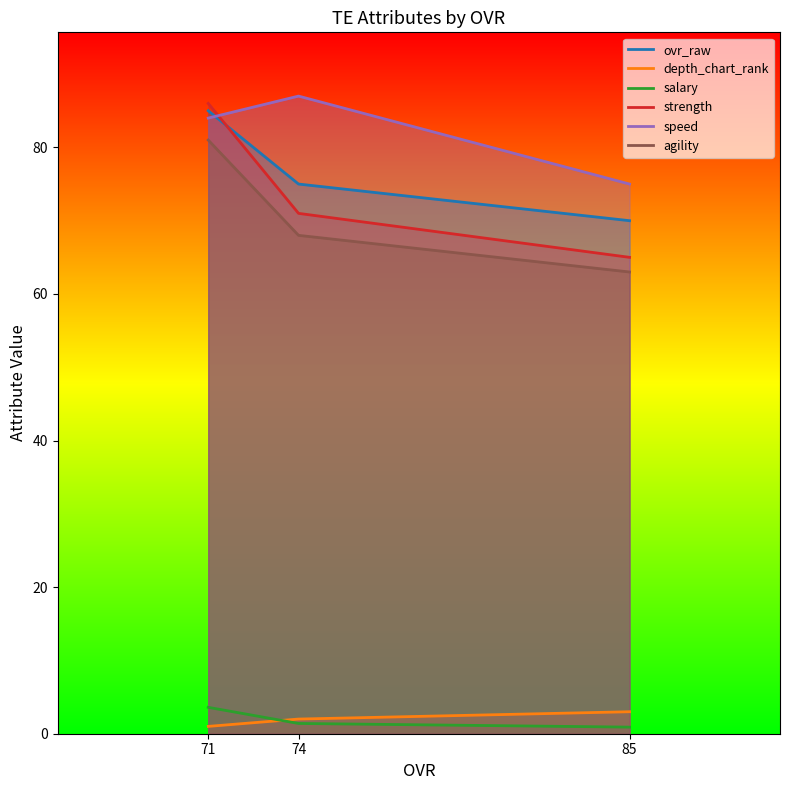

What are all the series names shown in the legend?

ovr_raw, depth_chart_rank, salary, strength, speed, agility